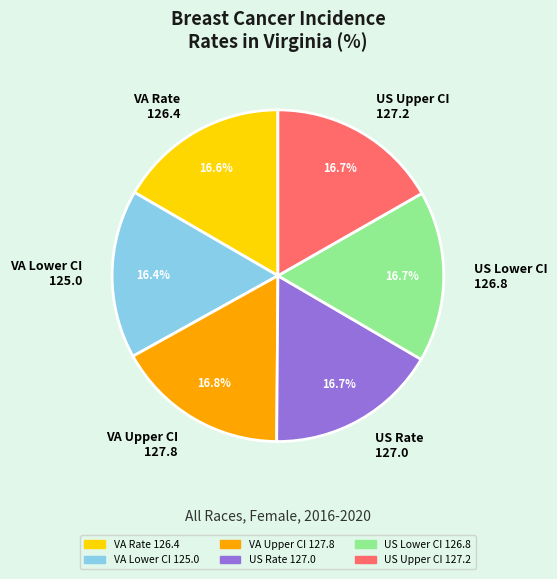

Approximately how many times larger is the value at US Upper CI 127.2 compared to US Lower CI 126.8?

1.0